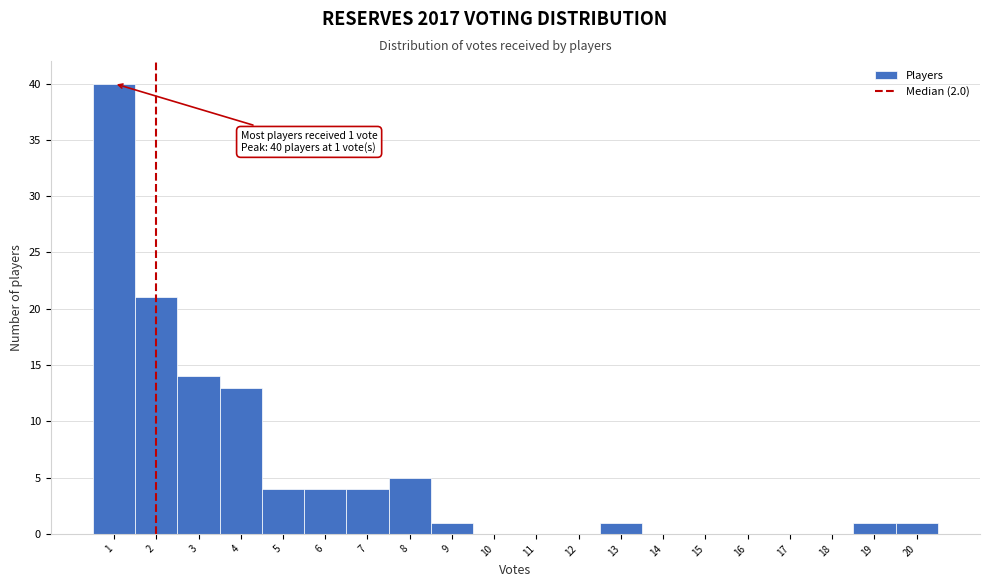

Over which range of the x-axis is the bar tallest?

0.5 to 1.5